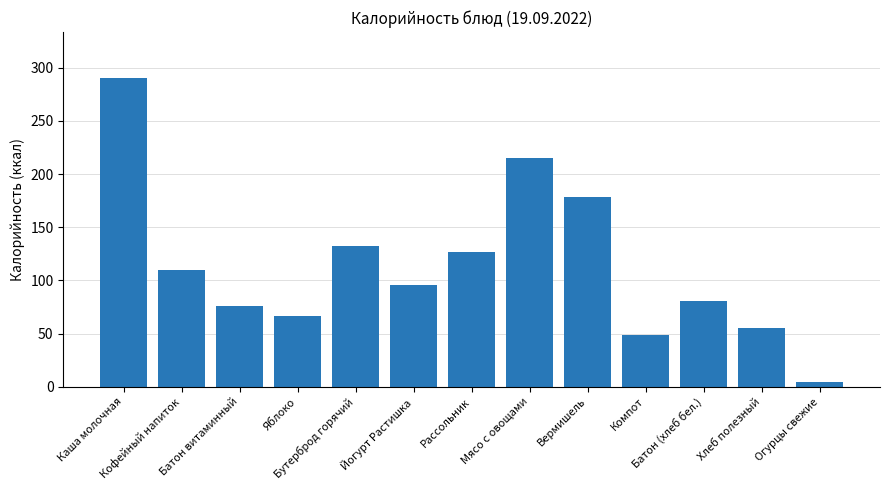

Reading right to left, list all the values displayed in this chart.

5	55	81	49	178	215	127	96	132	67	76	110	290